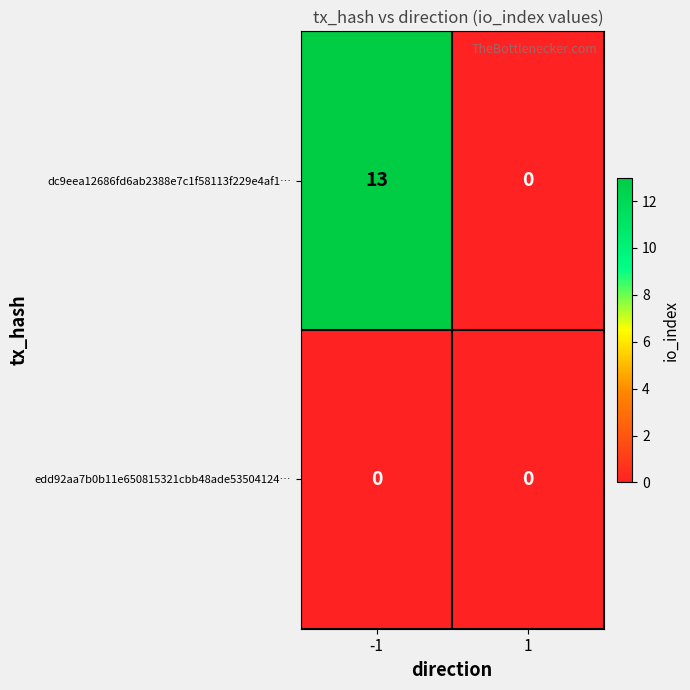

The value of edd92aa7b0b11e650815321cbb48ade53504124… at 1 is 0. True or false?

True